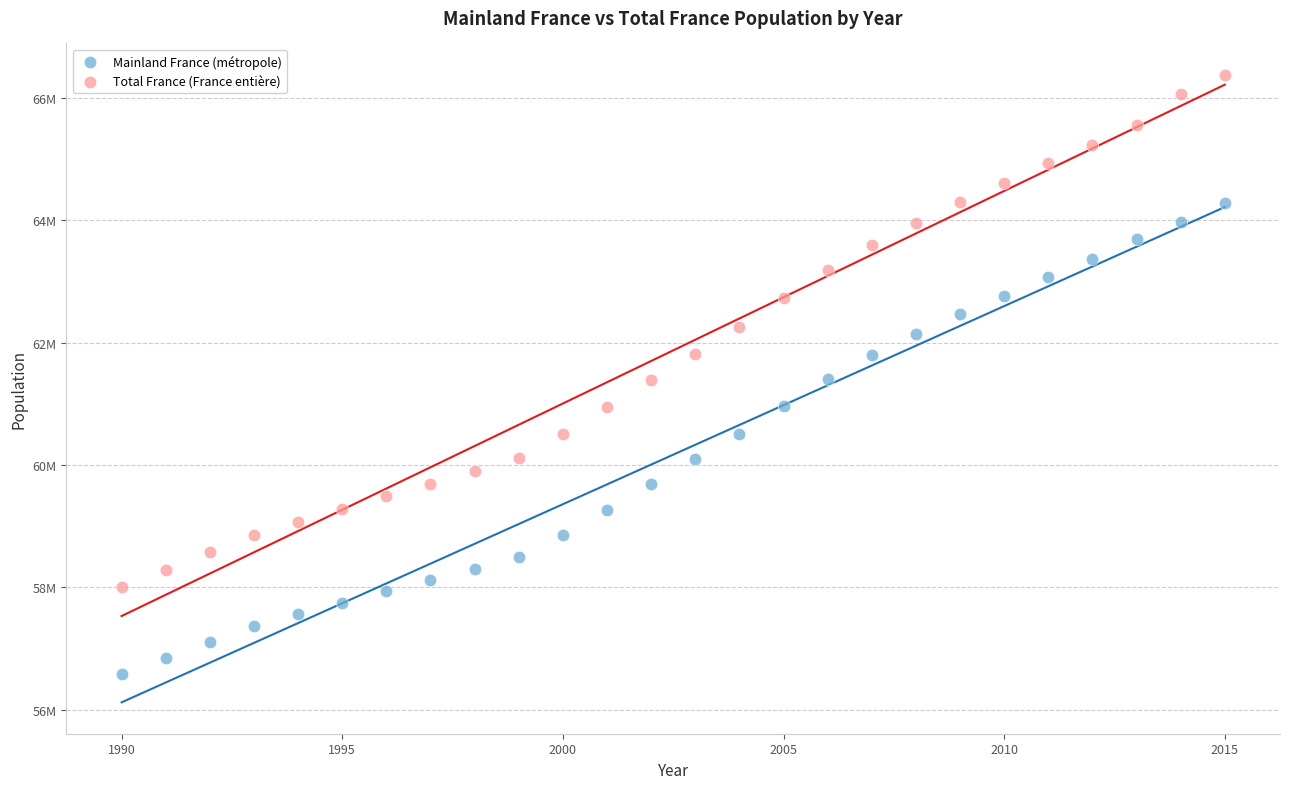

What are all the series names shown in the legend?

Mainland France (métropole), Total France (France entière)